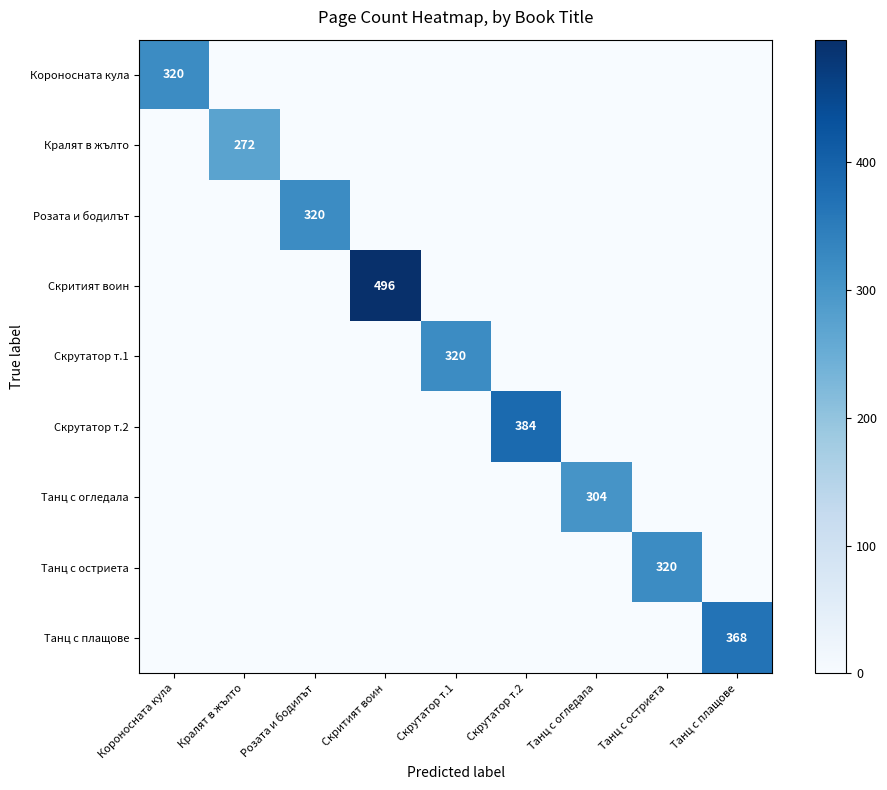

The value of Танц с плащове at Скритият воин is 0. True or false?

True